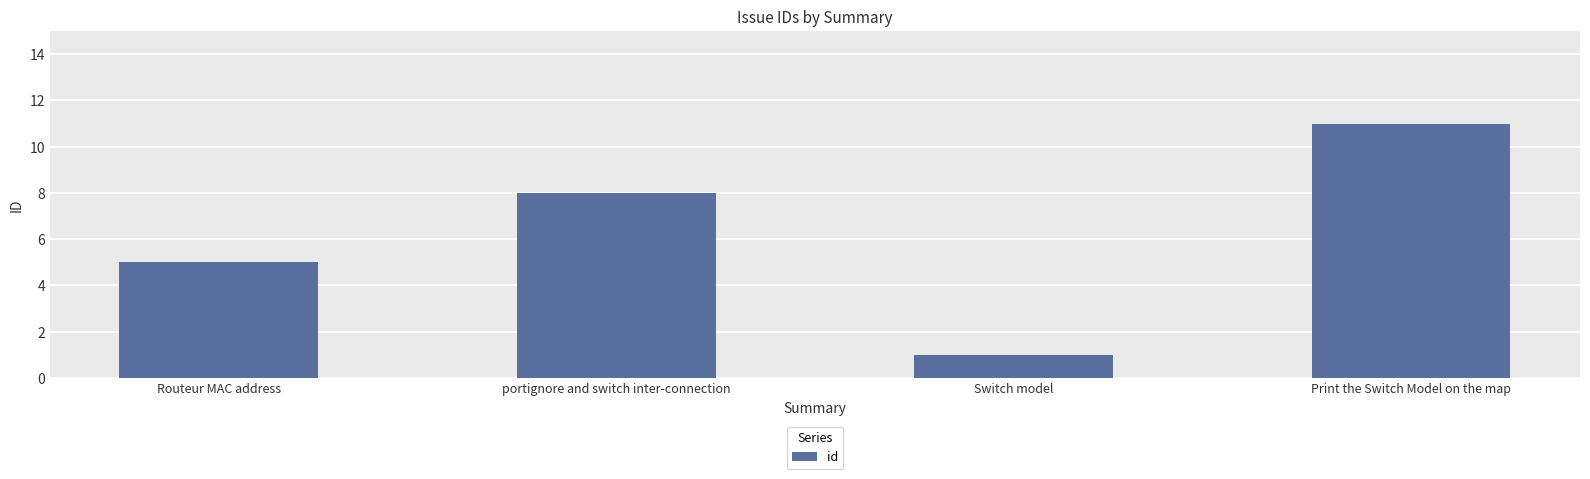

Is it true that the value at Routeur MAC address is 5?

True